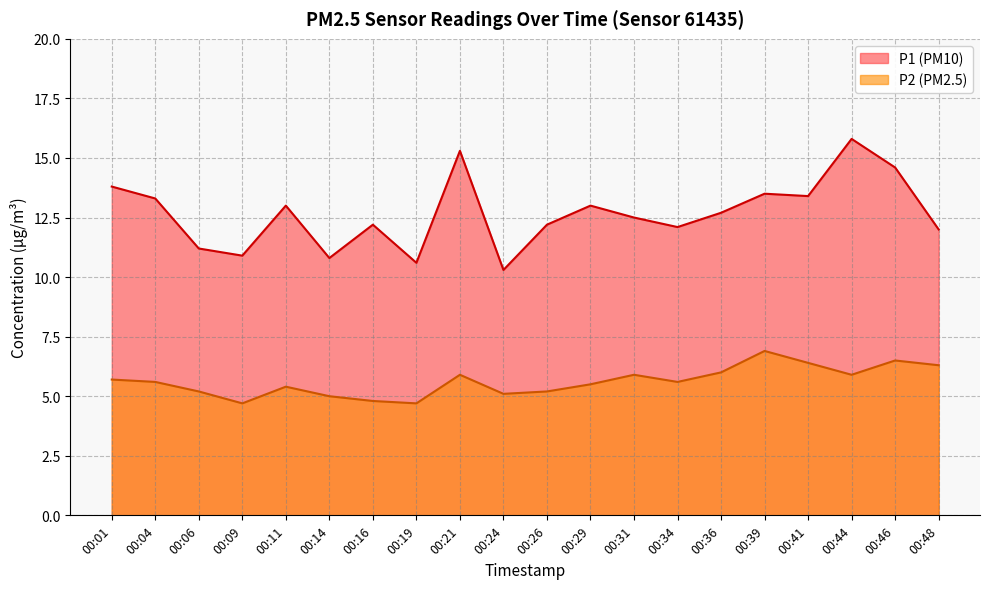

Reading left to right, transcribe all the data shown in this chart.

P1: 13.8	13.3	11.2	10.9	13.0	10.8	12.2	10.6	15.3	10.3	12.2	13.0	12.5	12.1	12.7	13.5	13.4	15.8	14.6	12.0
P2: 5.7	5.6	5.2	4.7	5.4	5.0	4.8	4.7	5.9	5.1	5.2	5.5	5.9	5.6	6.0	6.9	6.4	5.9	6.5	6.3